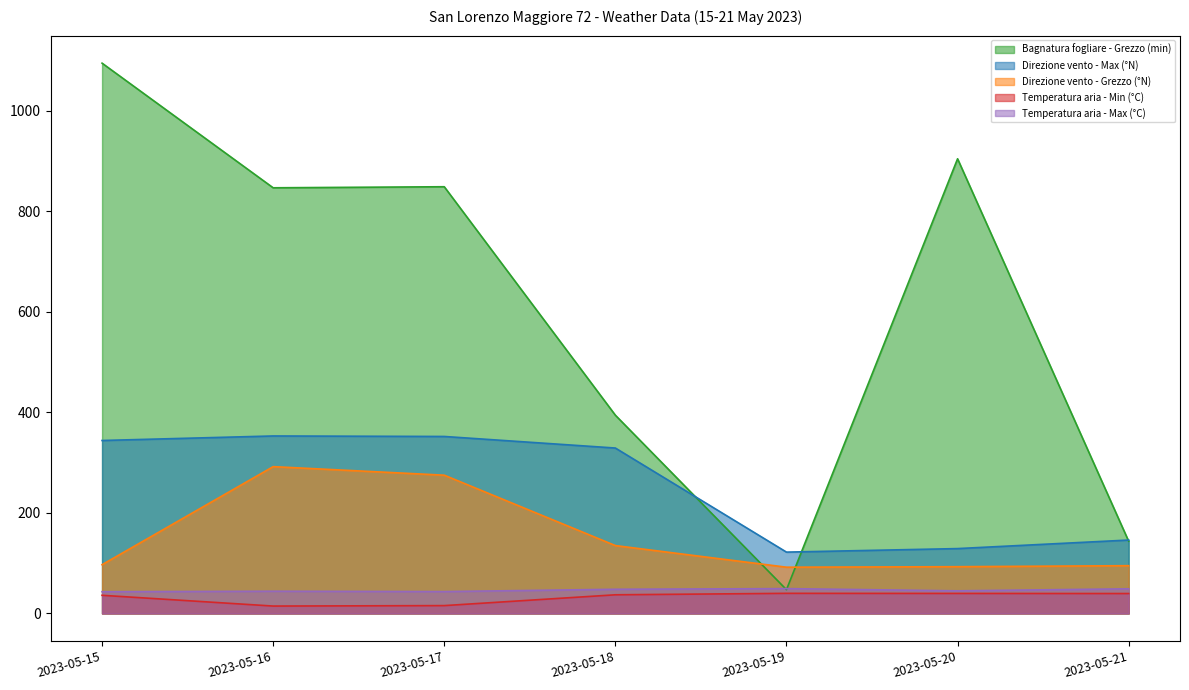

What is the sum of all Direzione vento - Grezzo (°N) values?

1079.0